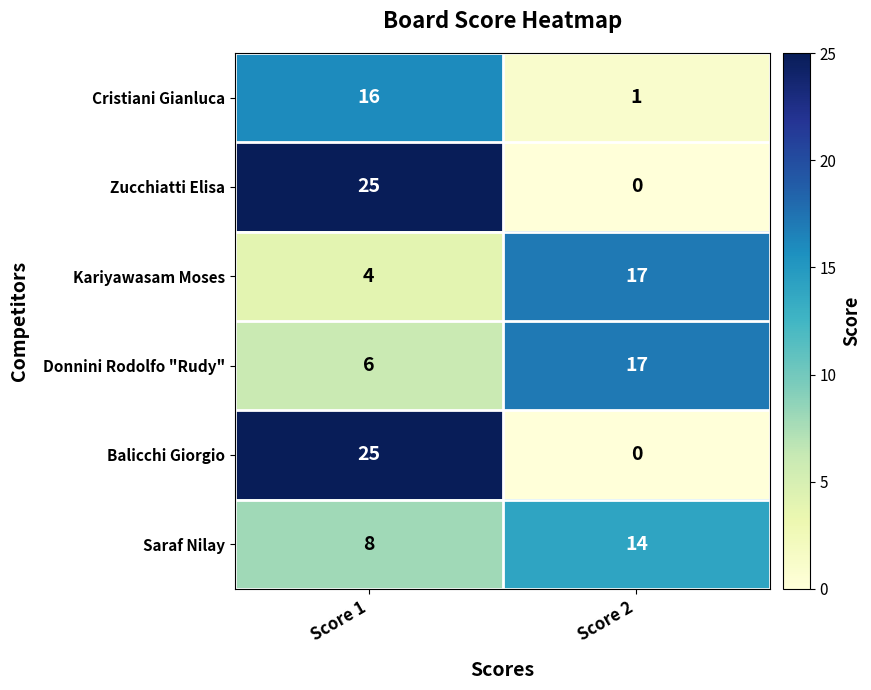

How many positive values does the Balicchi Giorgio series have?

1